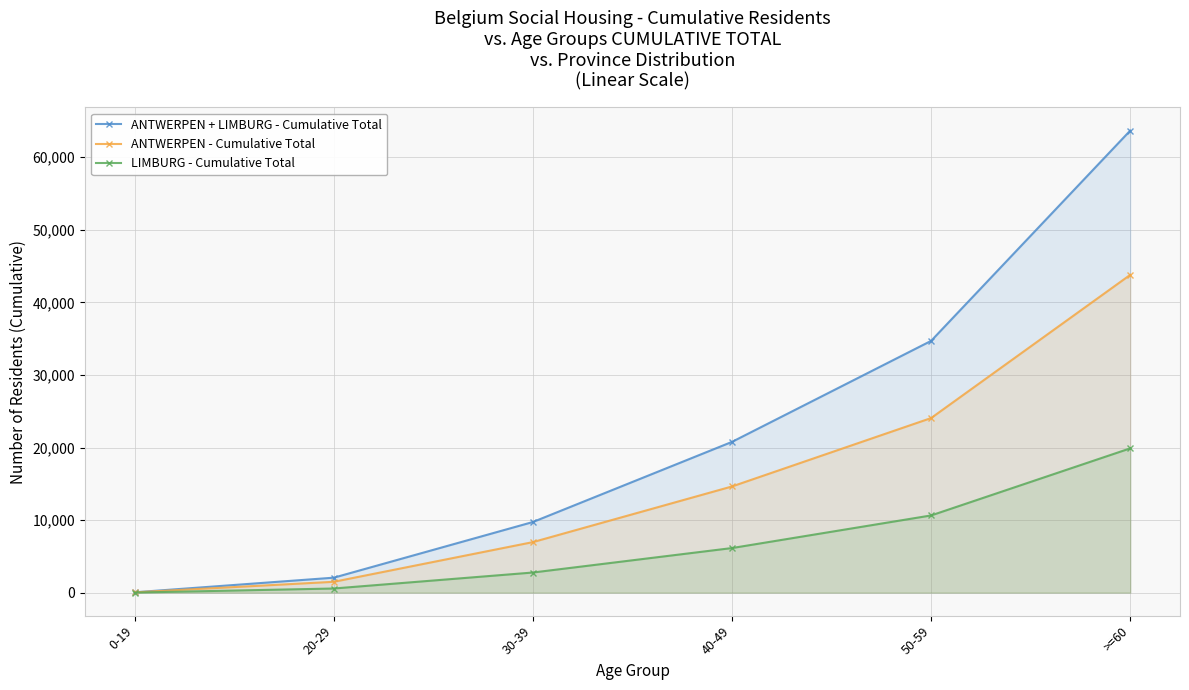

At which category is the sum across all series the highest?

>=60